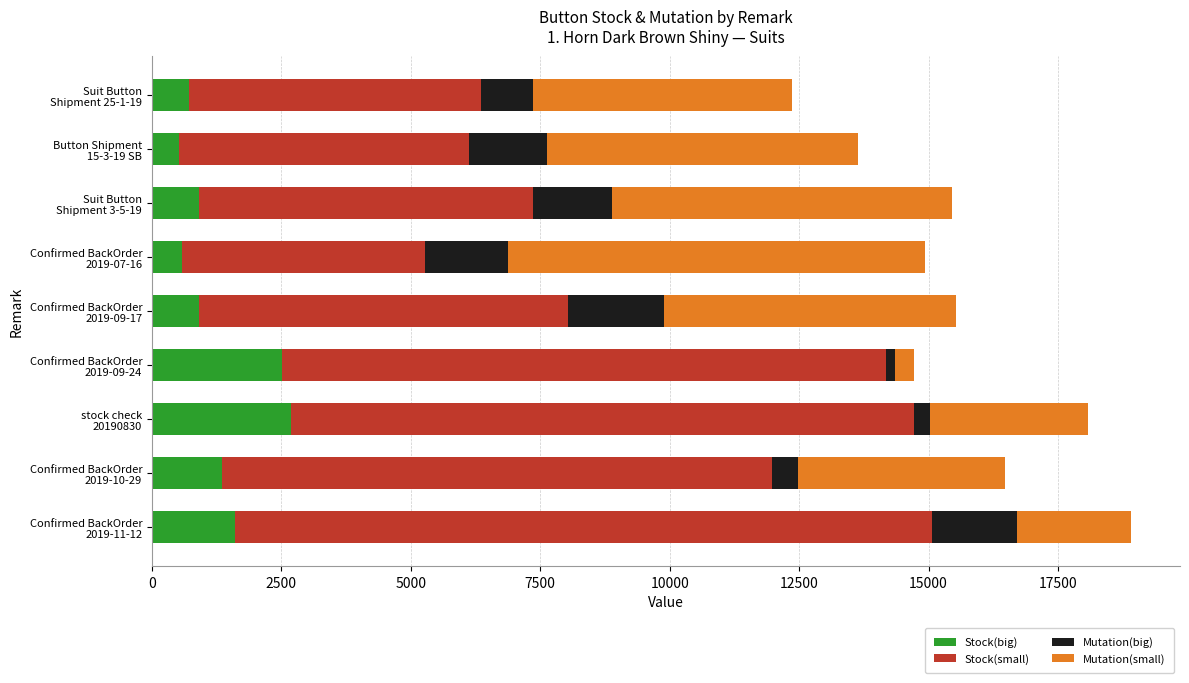

What is the lowest value of the Stock(big) series?

521